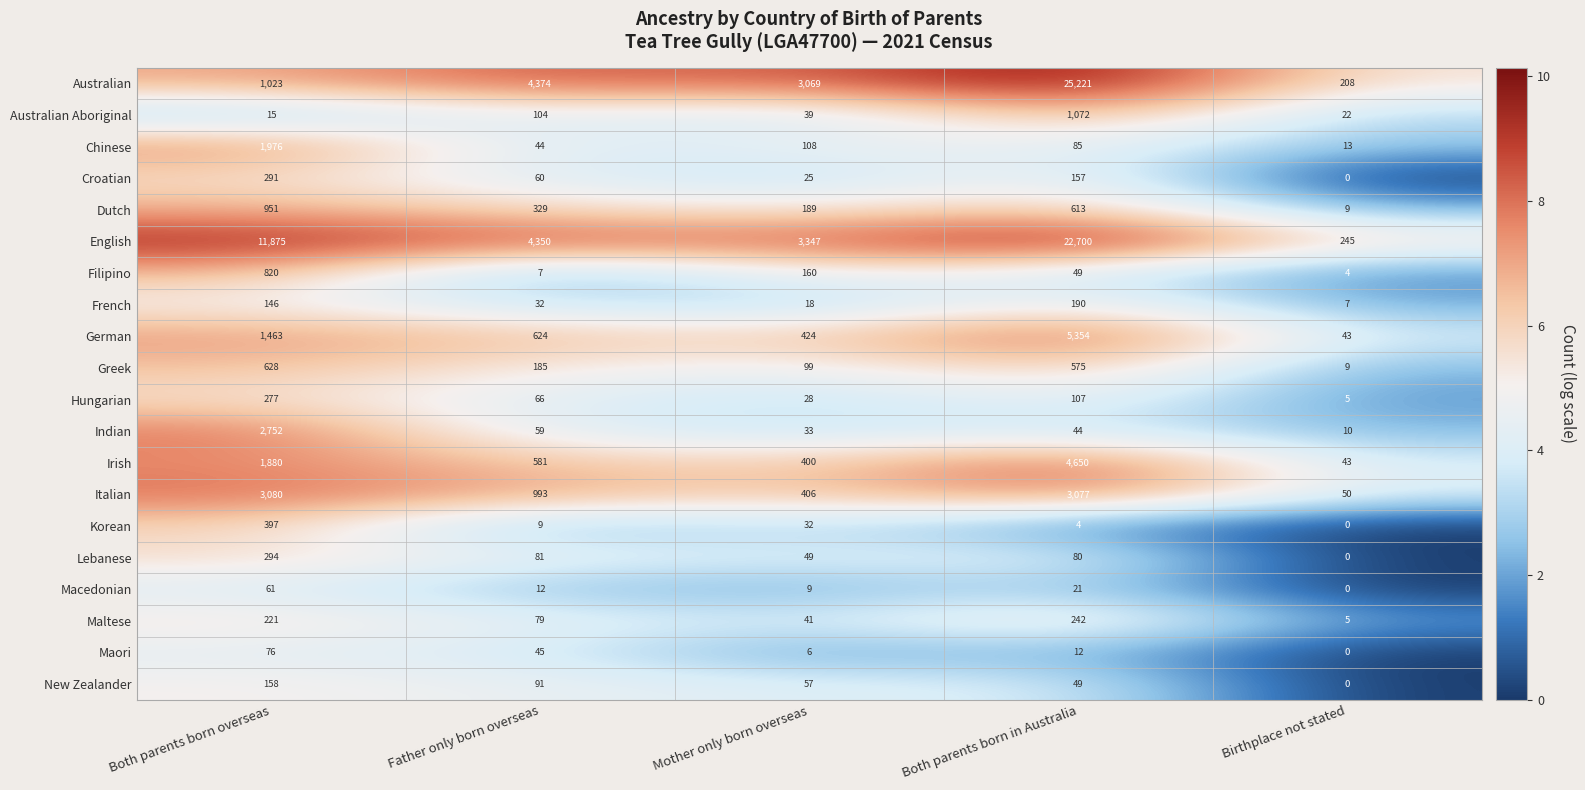

Between Both parents born overseas and Birthplace not stated, which series saw the biggest shift?

English